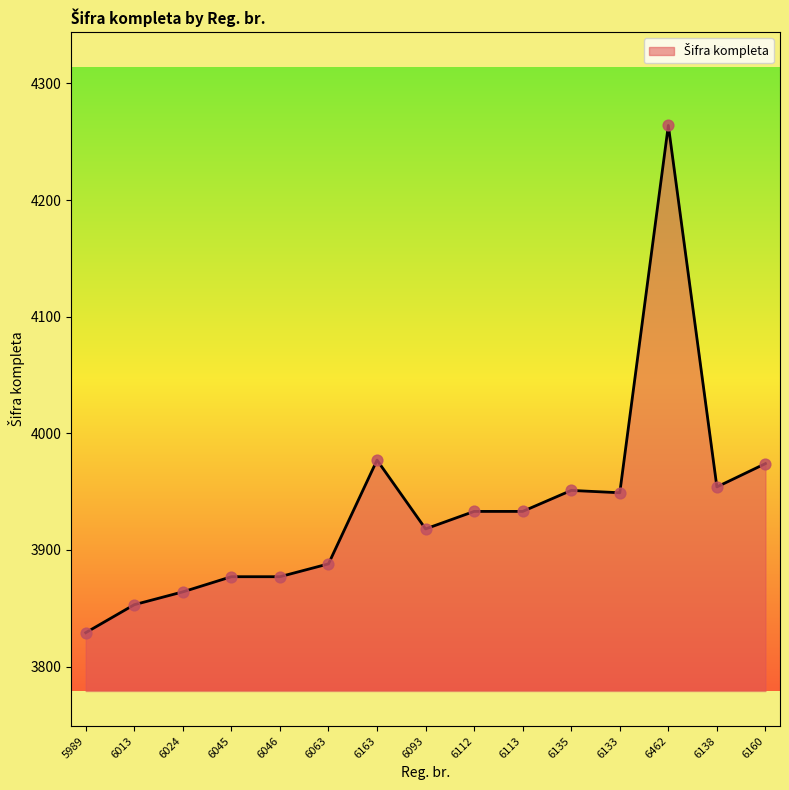

Between 5989 and 6013, which is larger?

6013